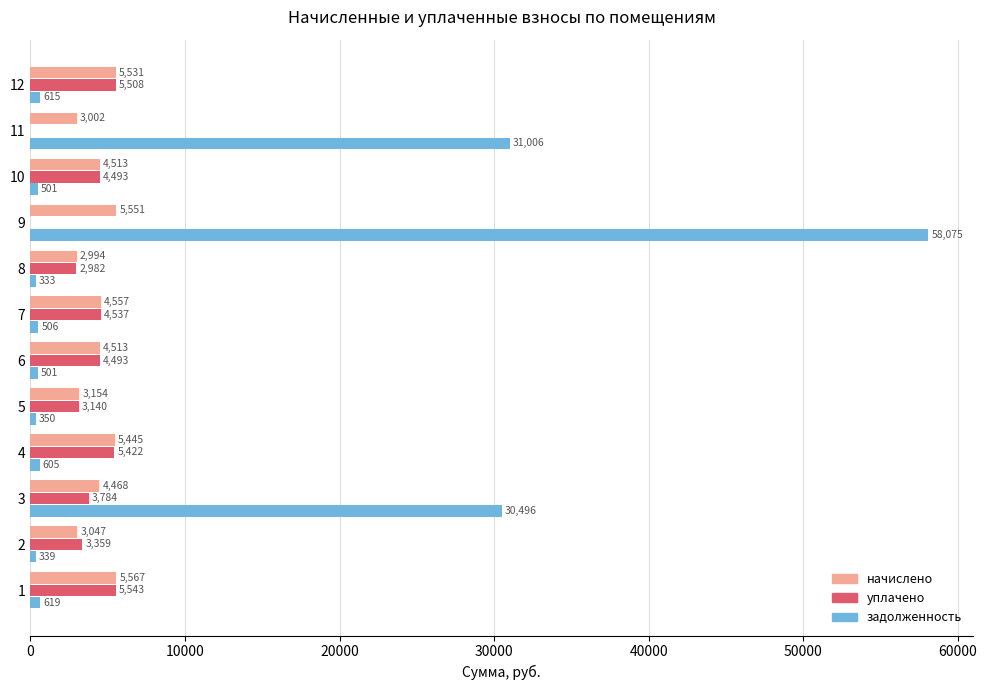

What is the maximum value shown in the chart?

58074.5